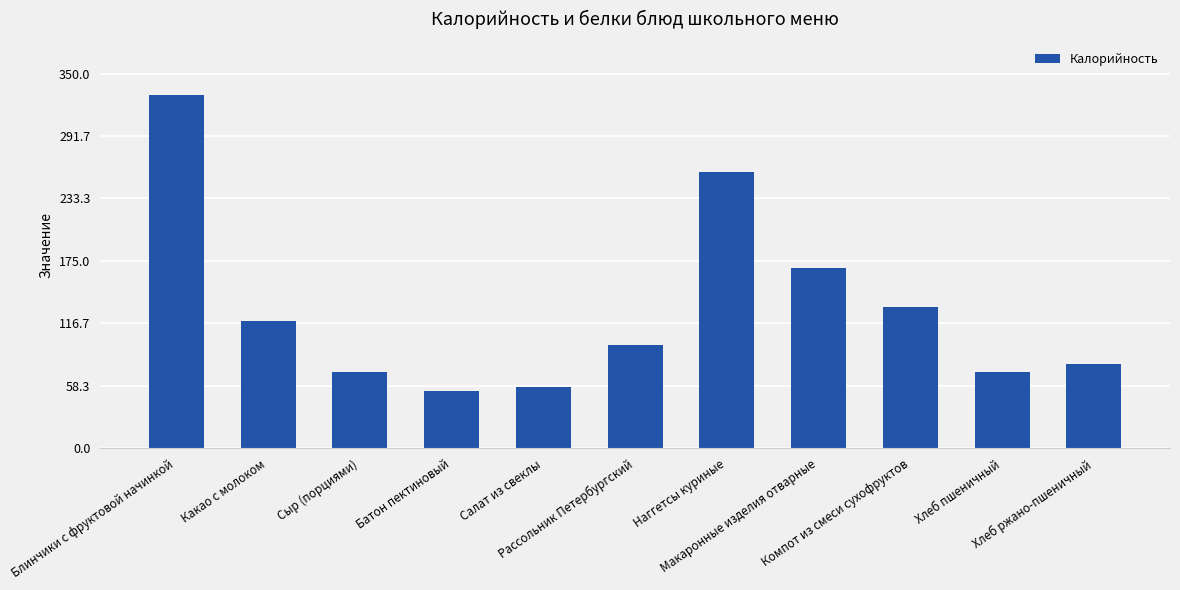

What is the smallest value displayed?

54.0